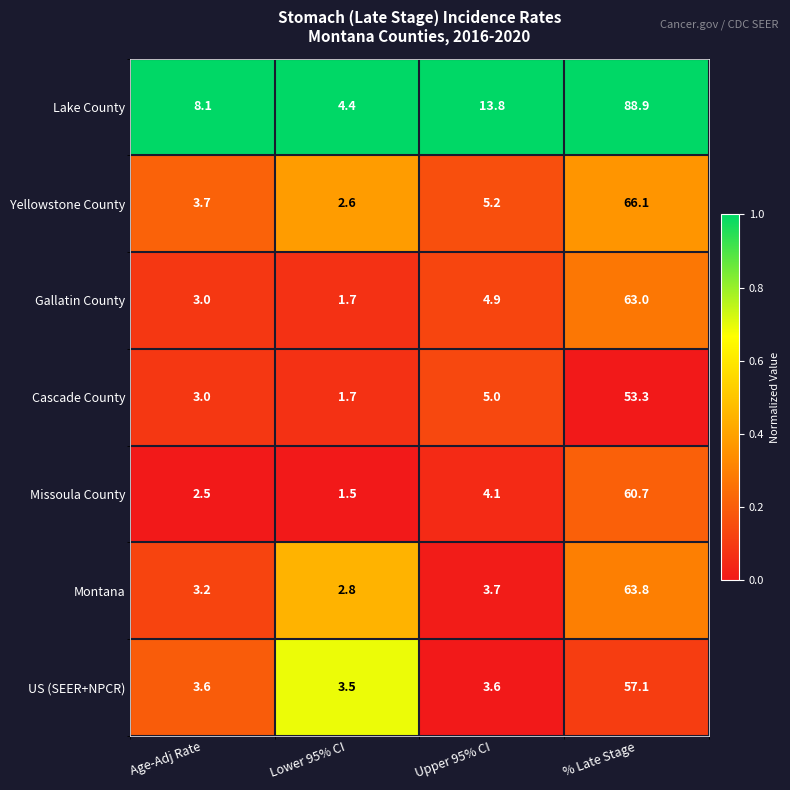

True or false: Cascade County has a value of 3.0 at Age-Adj Rate.

True